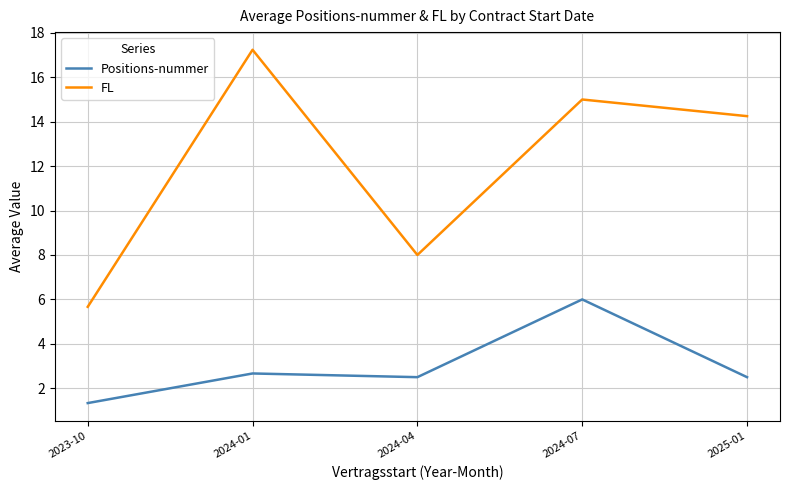

What is the highest value of the Positions-nummer series?

6.0